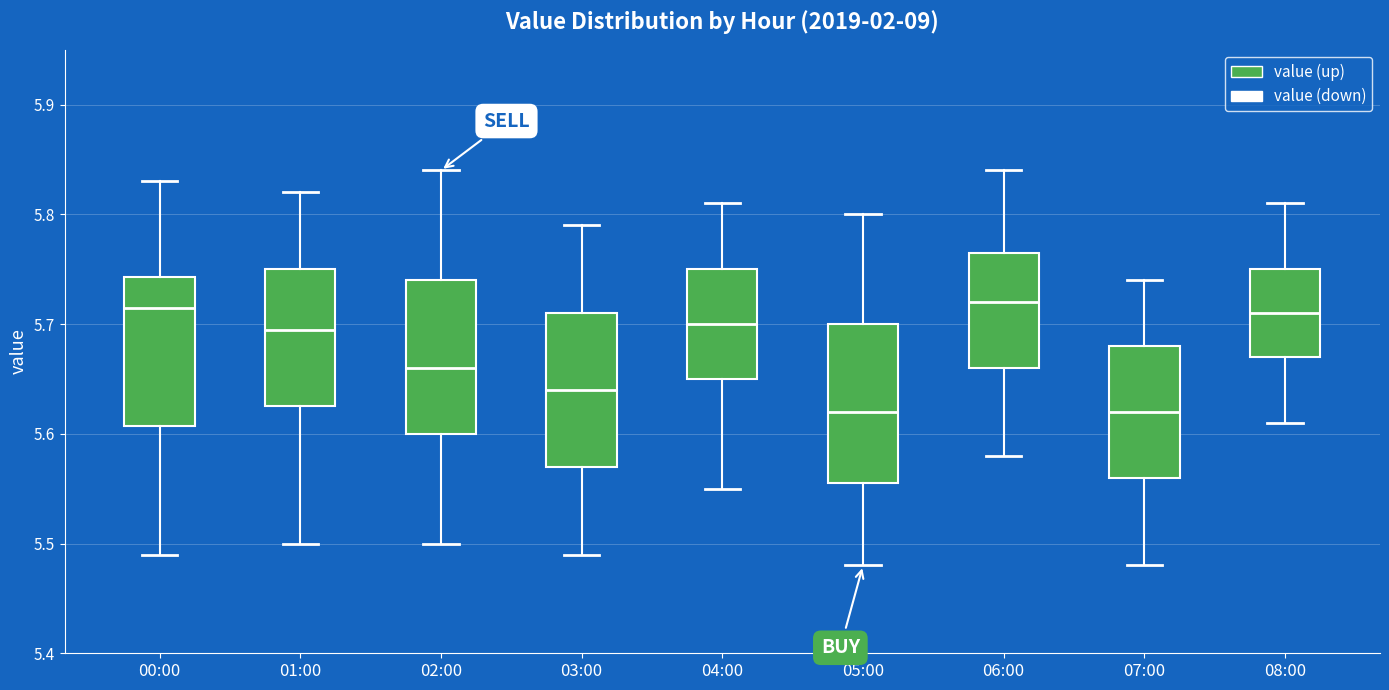

Reading left to right, transcribe this box plot: for each box, give where its median line is, the range the box spans, and where its two whiskers end, as read against the y-axis. The values are not printed on the chart, so give them approximately, as read against the axis.

00:00: median 5.72, box 5.61 to 5.74, whiskers 5.49 to 5.83
01:00: median 5.70, box 5.63 to 5.75, whiskers 5.50 to 5.82
02:00: median 5.66, box 5.60 to 5.74, whiskers 5.50 to 5.84
03:00: median 5.64, box 5.57 to 5.71, whiskers 5.49 to 5.79
04:00: median 5.70, box 5.65 to 5.75, whiskers 5.55 to 5.81
05:00: median 5.62, box 5.56 to 5.70, whiskers 5.48 to 5.80
06:00: median 5.72, box 5.66 to 5.77, whiskers 5.58 to 5.84
07:00: median 5.62, box 5.56 to 5.68, whiskers 5.48 to 5.74
08:00: median 5.71, box 5.67 to 5.75, whiskers 5.61 to 5.81